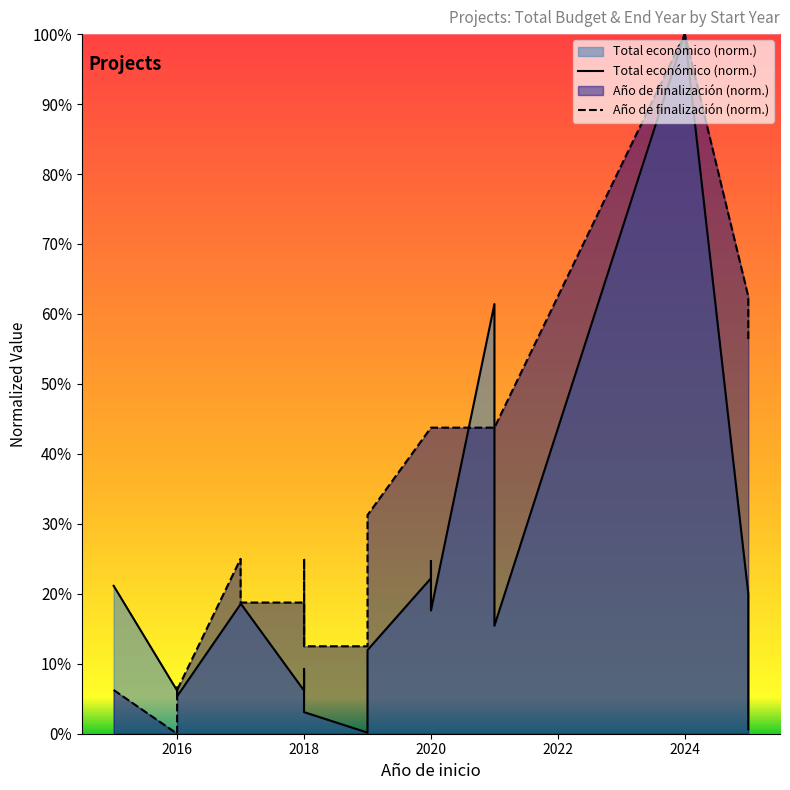

List the series in order of their overall mean, highest first.

Año de finalización (norm.), Total económico (norm.)